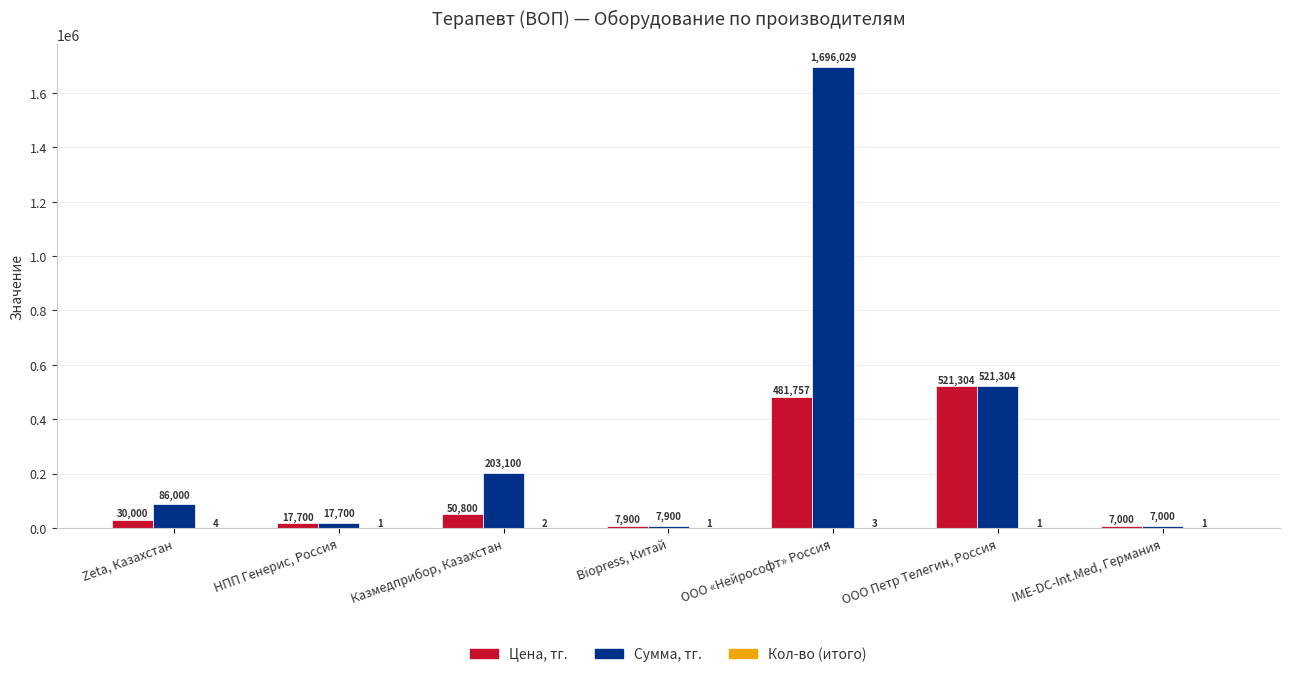

What is the total value across all series at IME-DC-Int.Med, Германия?

14001